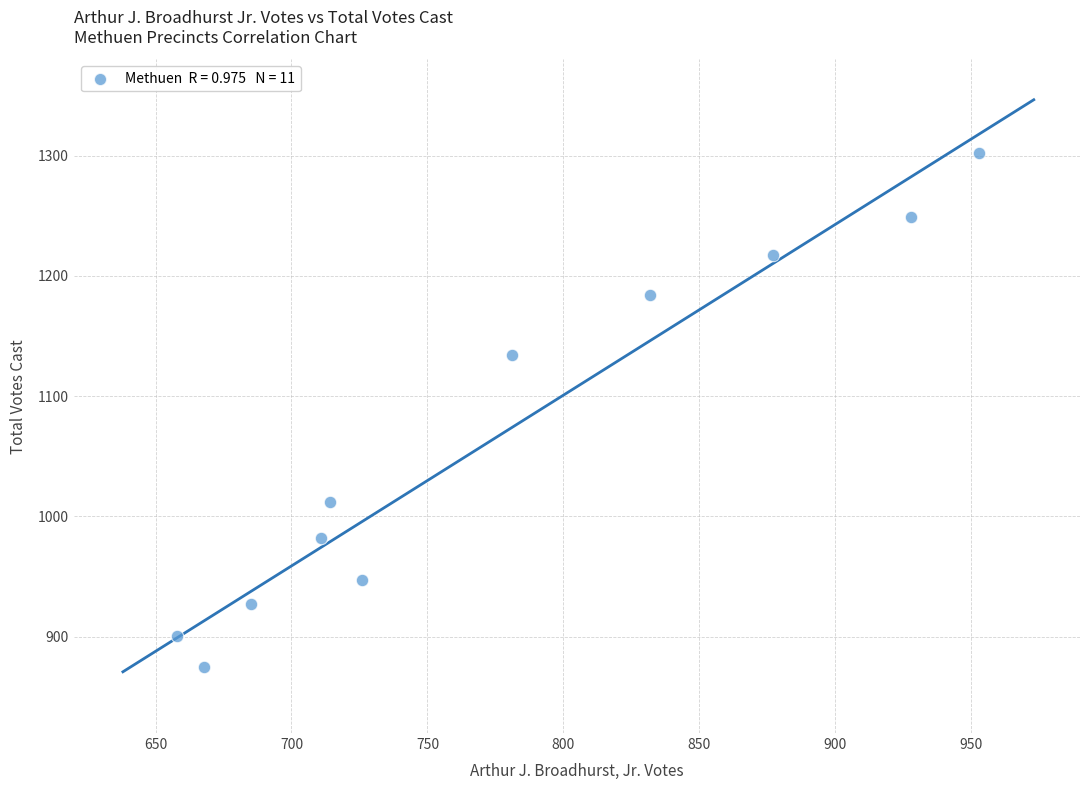

What is the average X value?

776